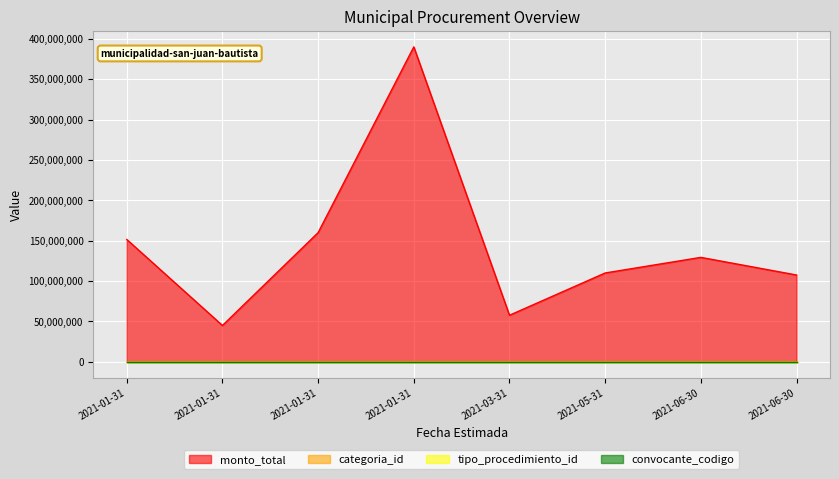

What is the label of the 7th point from the left?

2021-06-30